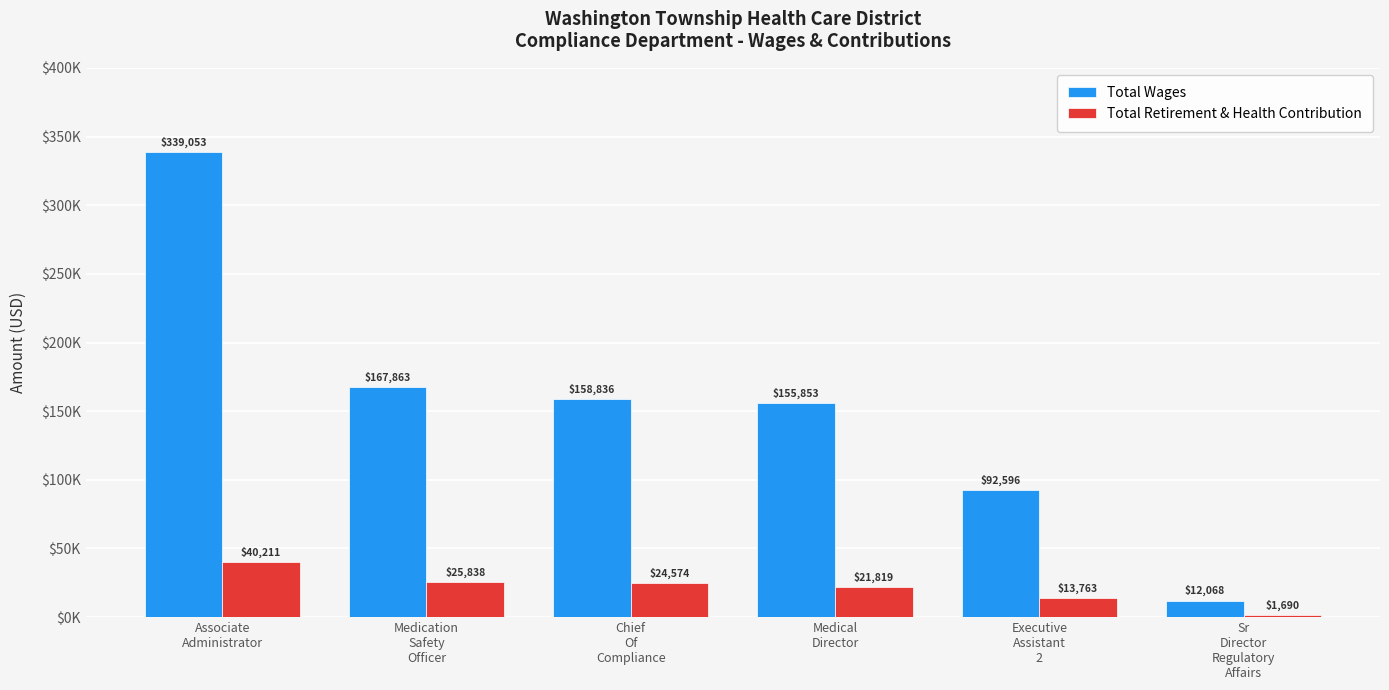

Reading right to left, what are all the values shown in this chart?

Total Wages: Sr
Director
Regulatory
Affairs=12068	Executive
Assistant
2=92596	Medical
Director=155853	Chief
Of
Compliance=158836	Medication
Safety
Officer=167863	Associate
Administrator=339053
Total Retirement & Health Contribution: Sr
Director
Regulatory
Affairs=1690	Executive
Assistant
2=13763	Medical
Director=21819	Chief
Of
Compliance=24574	Medication
Safety
Officer=25838	Associate
Administrator=40211